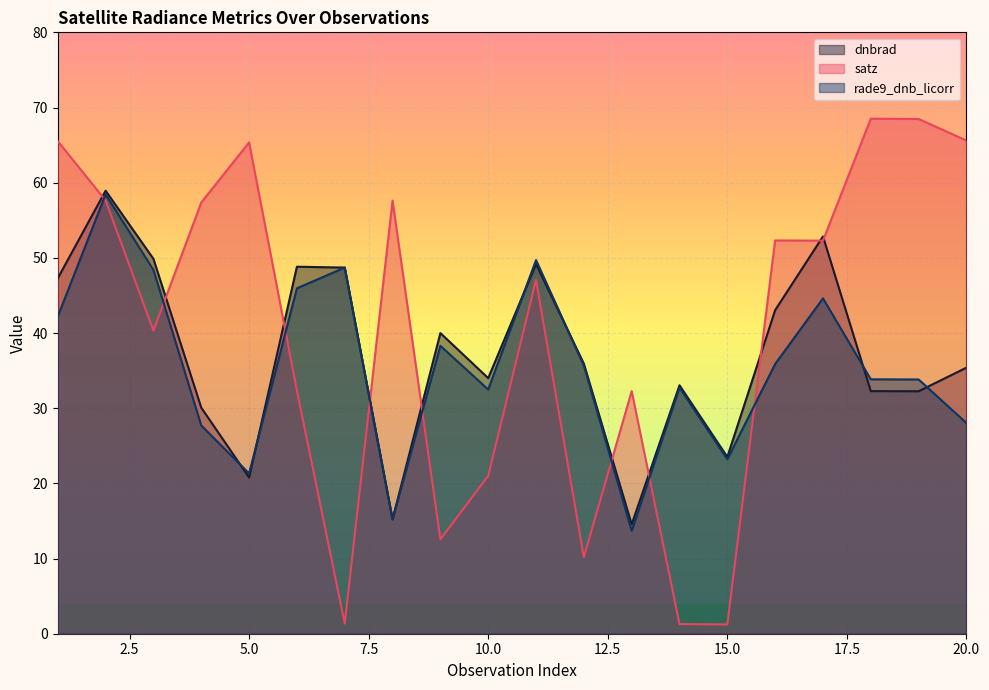

List the series in order of their peak value, lowest first.

rade9_dnb_licorr, dnbrad, satz